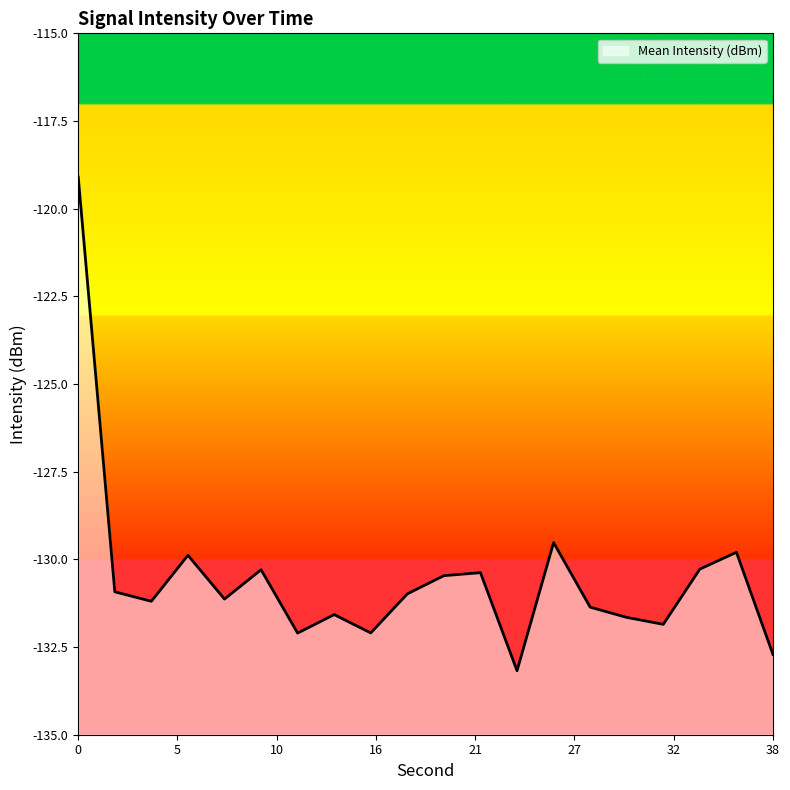

How many interior local peaks (higher than both neighbors) does the data have?

6